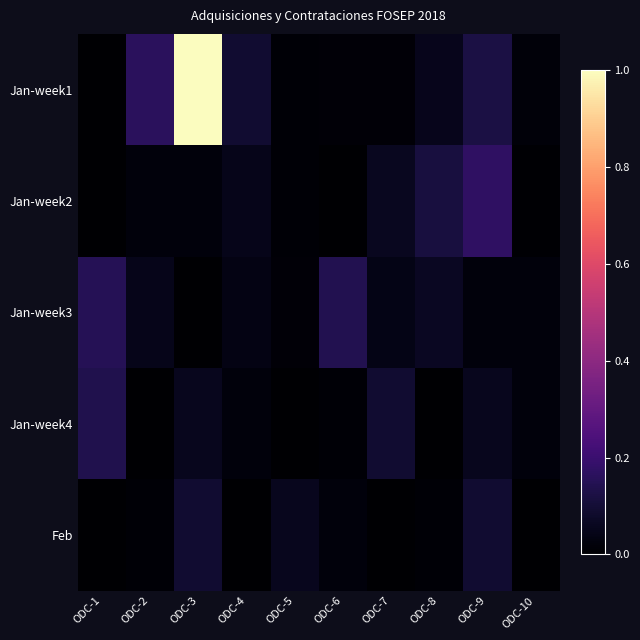

At which category is the sum across all series the highest?

ODC-3